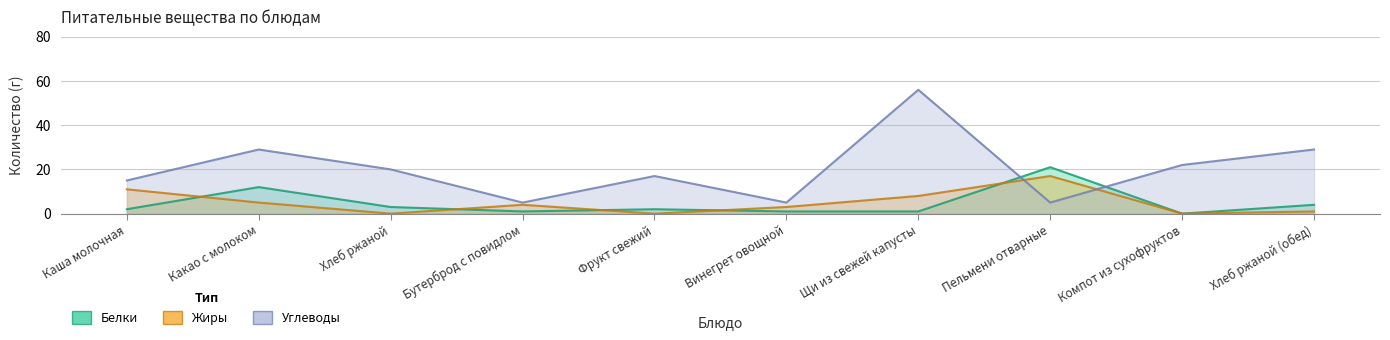

Rank the series by their maximum value, from lowest to highest.

Жиры, Белки, Углеводы